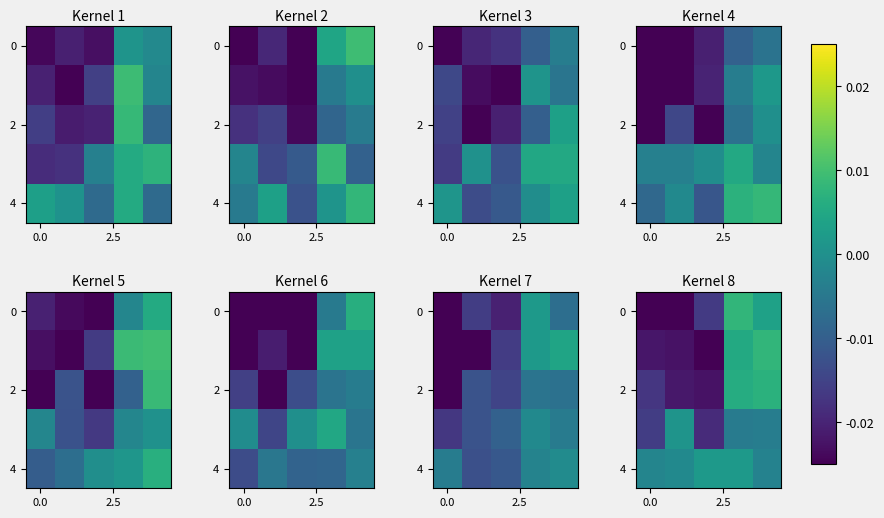

Which category has the highest value across all series?

4